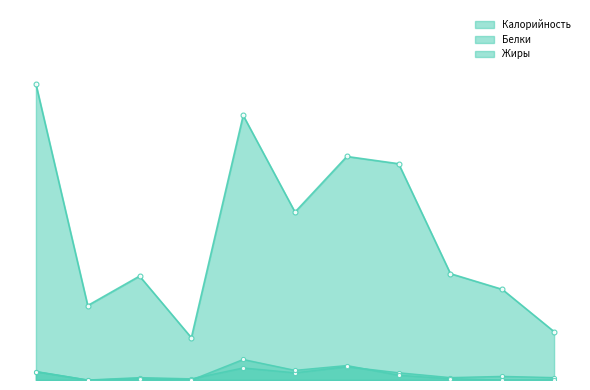

Rank the categories by Жиры value from highest to lowest.

сыр, котлета отварная, щи из капусты, каша ячневая, каша гречневая, хлеб пшеничный, хлеб пшеничный 2, чай с лимоном, мандарин, хлеб ржаной, сок фруктовый